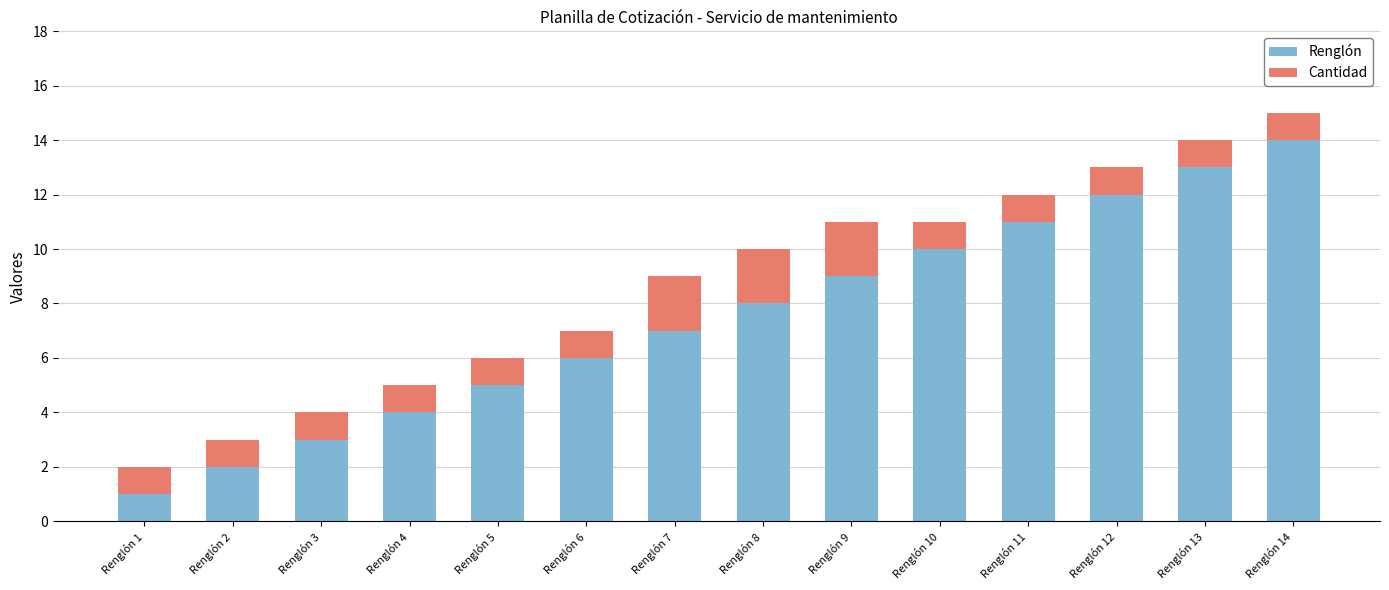

At which category is the sum across all series the highest?

Renglón 14